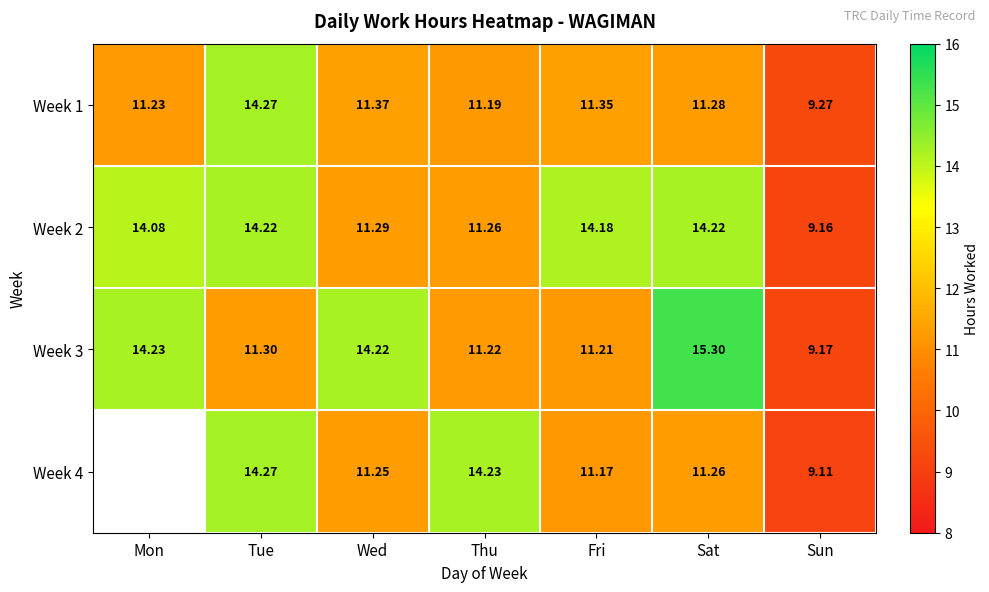

At how many categories does at least one series exceed 14?

6